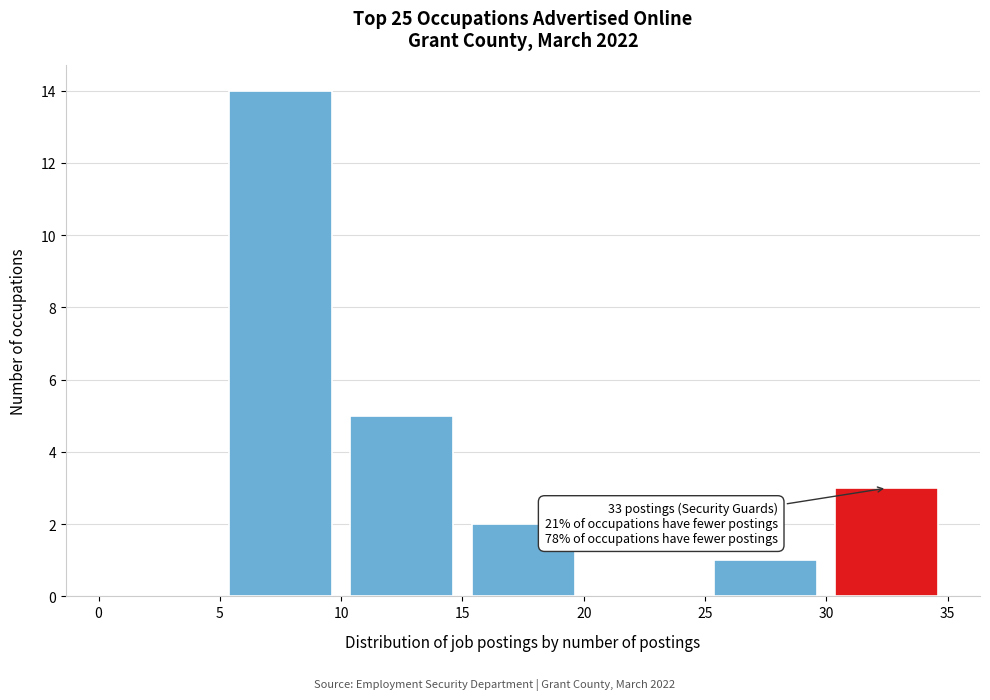

Which range on the x-axis has the tallest bar?

5 to 10